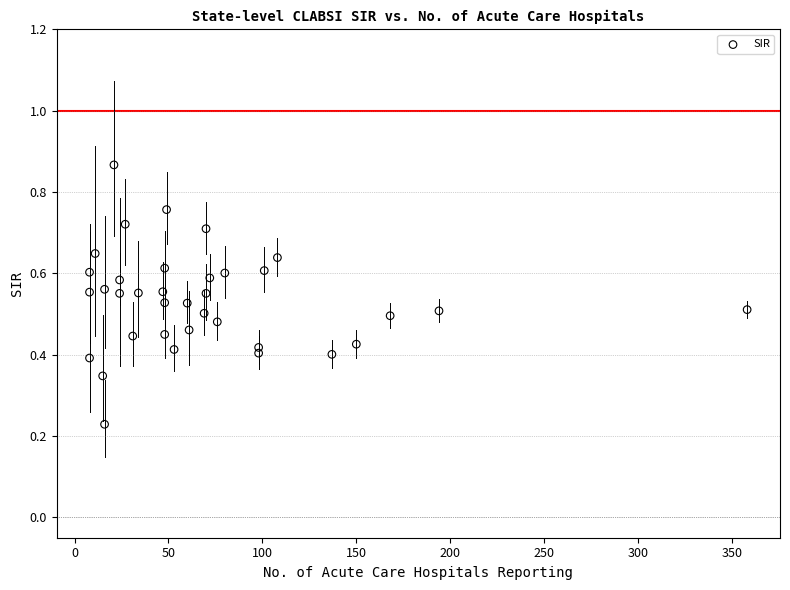

What is the range of X values (max minus min)?

350.0